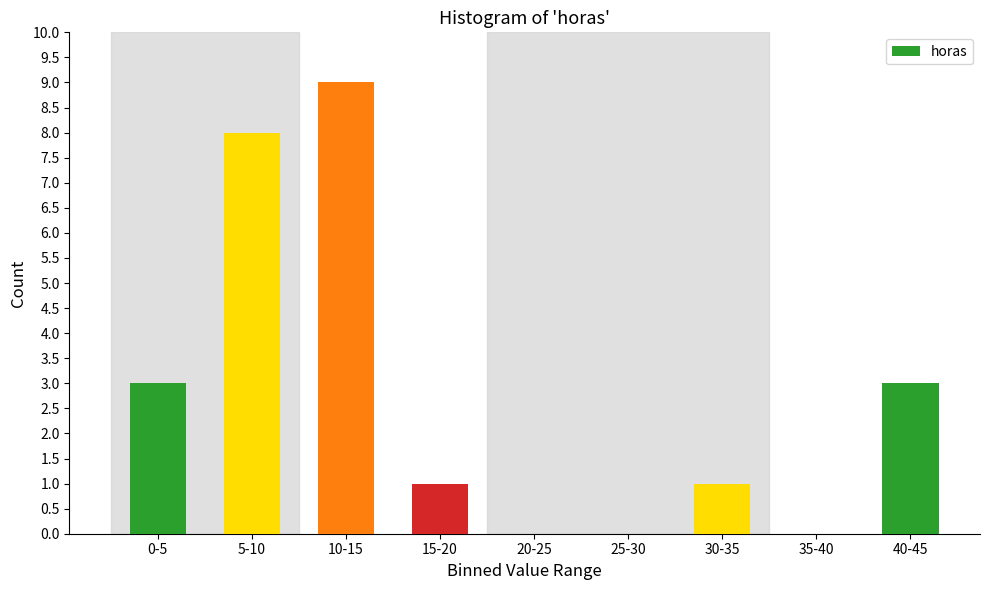

Reading left to right, transcribe all the data shown in this chart.

0-5=3	5-10=8	10-15=9	15-20=1	20-25=0	25-30=0	30-35=1	35-40=0	40-45=3